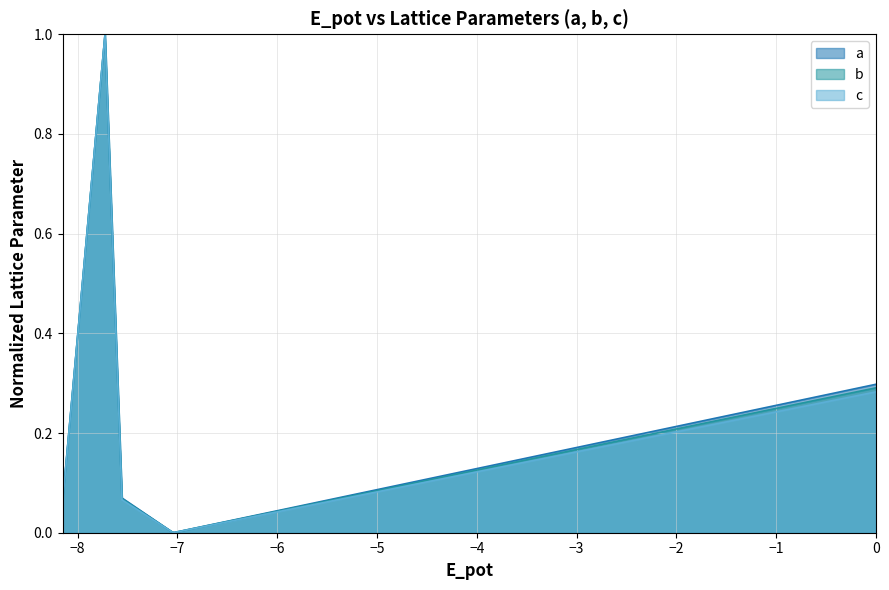

How many lines are shown in the chart?

3